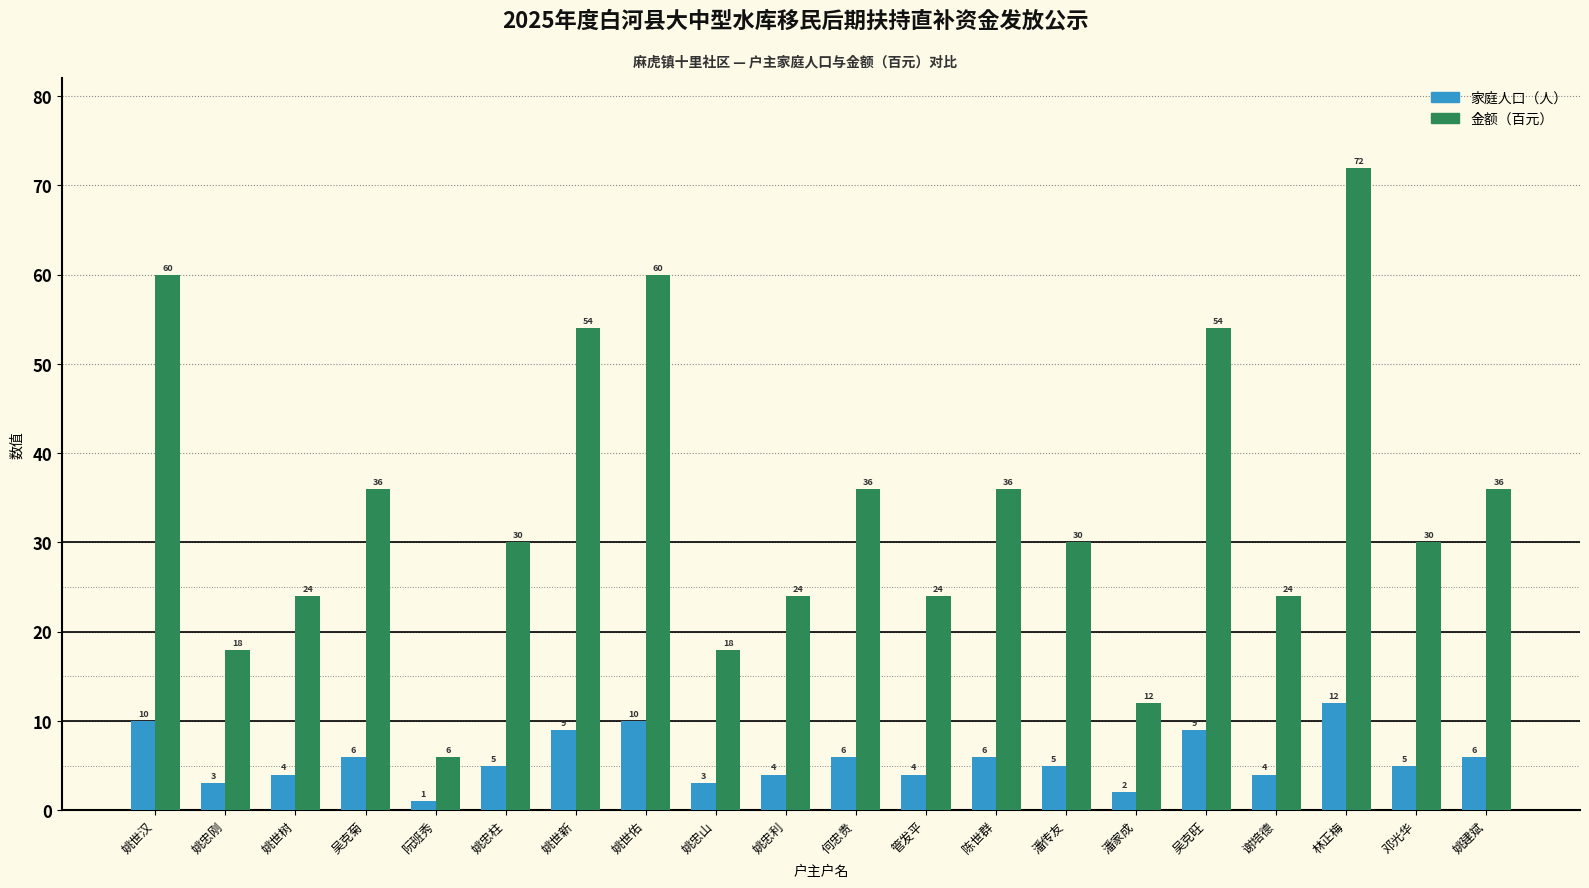

At which category does the chart reach its minimum across all series?

阮班秀